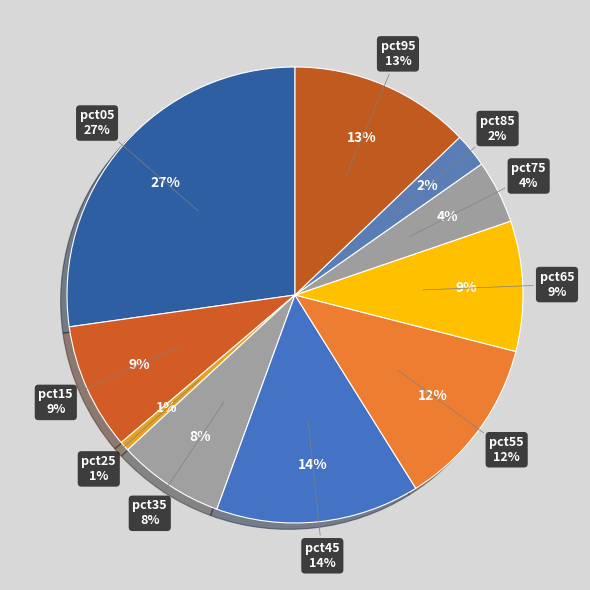

What percentage is the pct15 slice, to the nearest percent?

9%